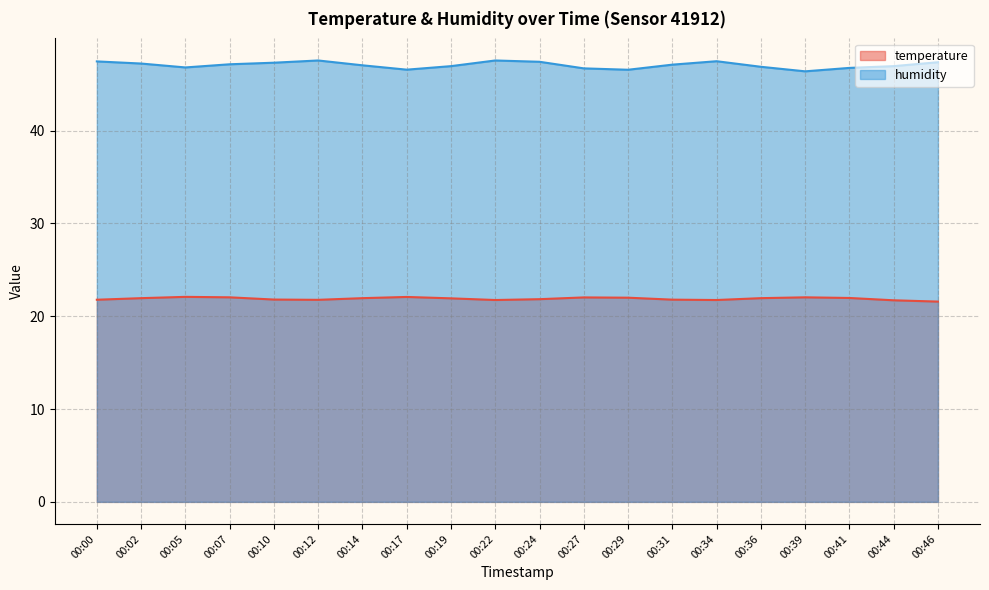

Is it true that temperature equals 22.0 at 00:27?

True